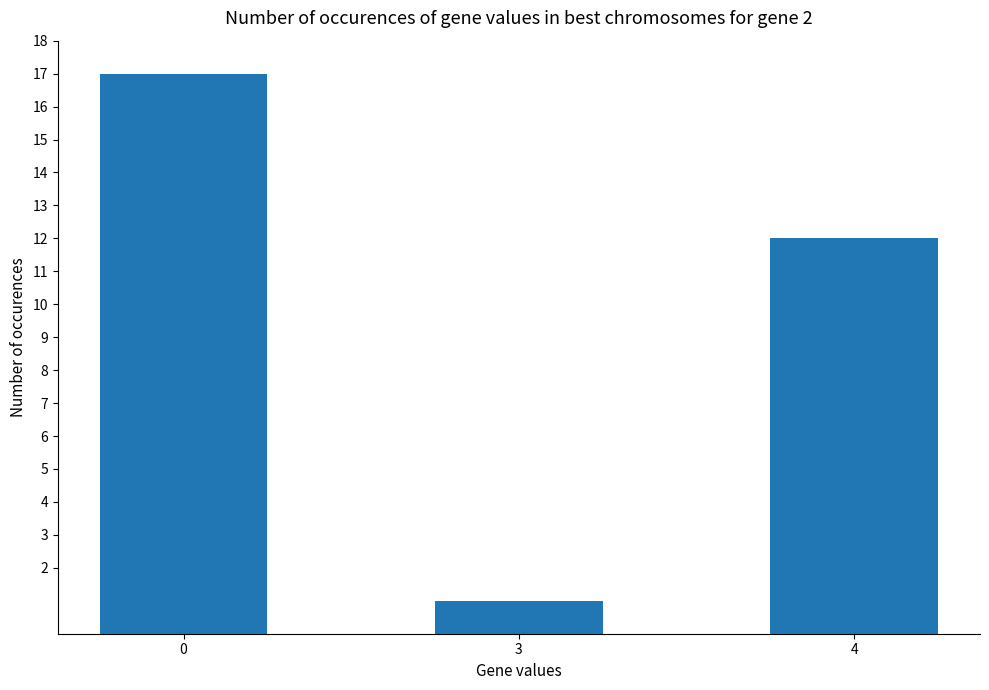

Reading left to right, extract all data points from this chart.

17	1	12